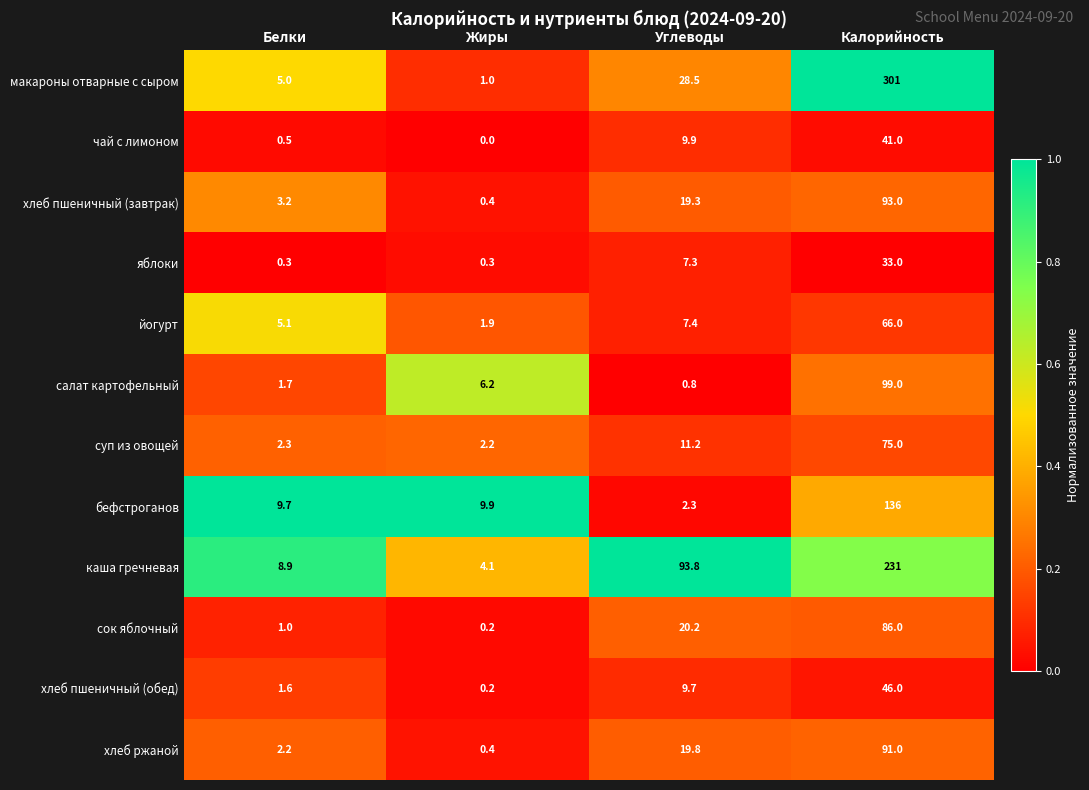

What value does the суп из овощей series have at Калорийность?

75.0